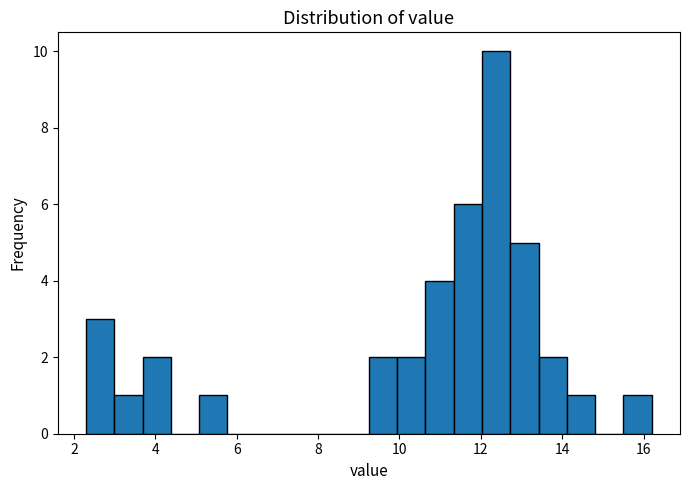

Around what value on the x-axis is the tallest bar? Give the approximate position of its centre, as read against the axis.

12.4